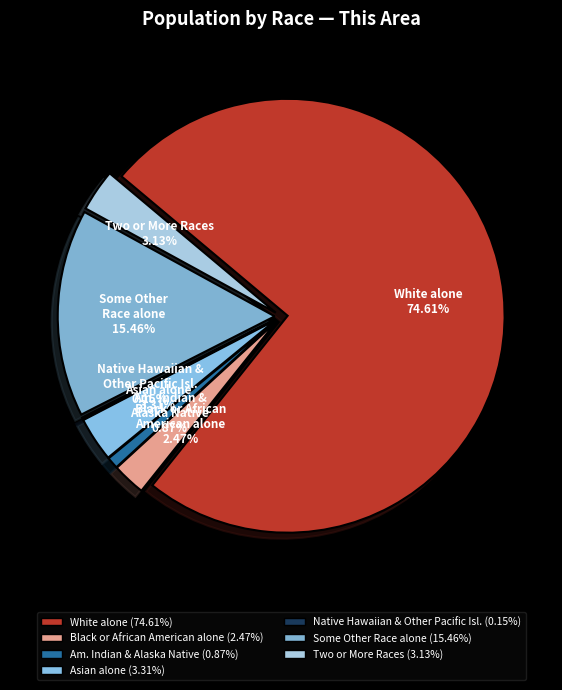

Count the number of slices in the pie.

7